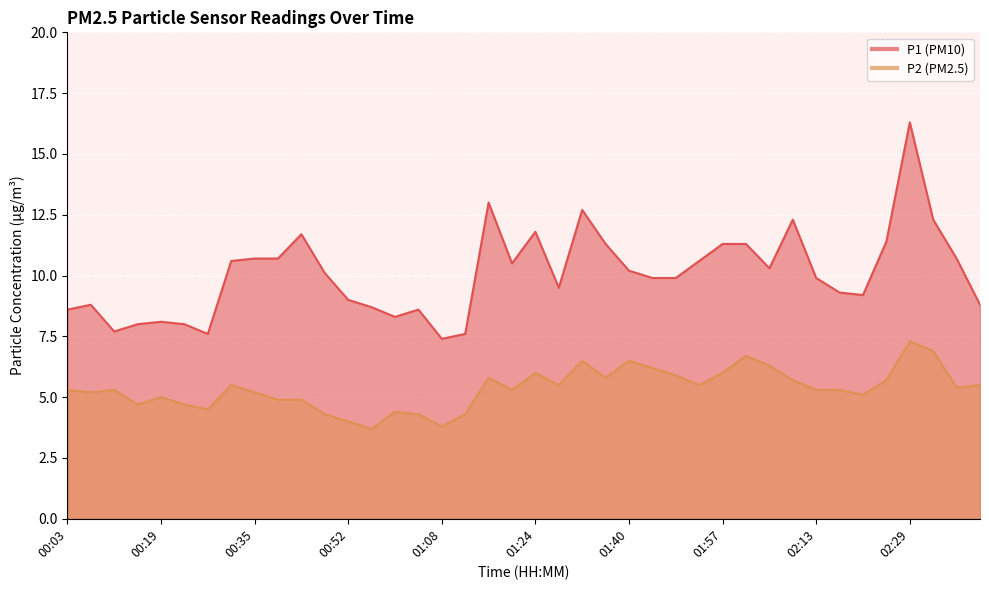

The P2 series shows 5.5 at 01:28. True or false?

True